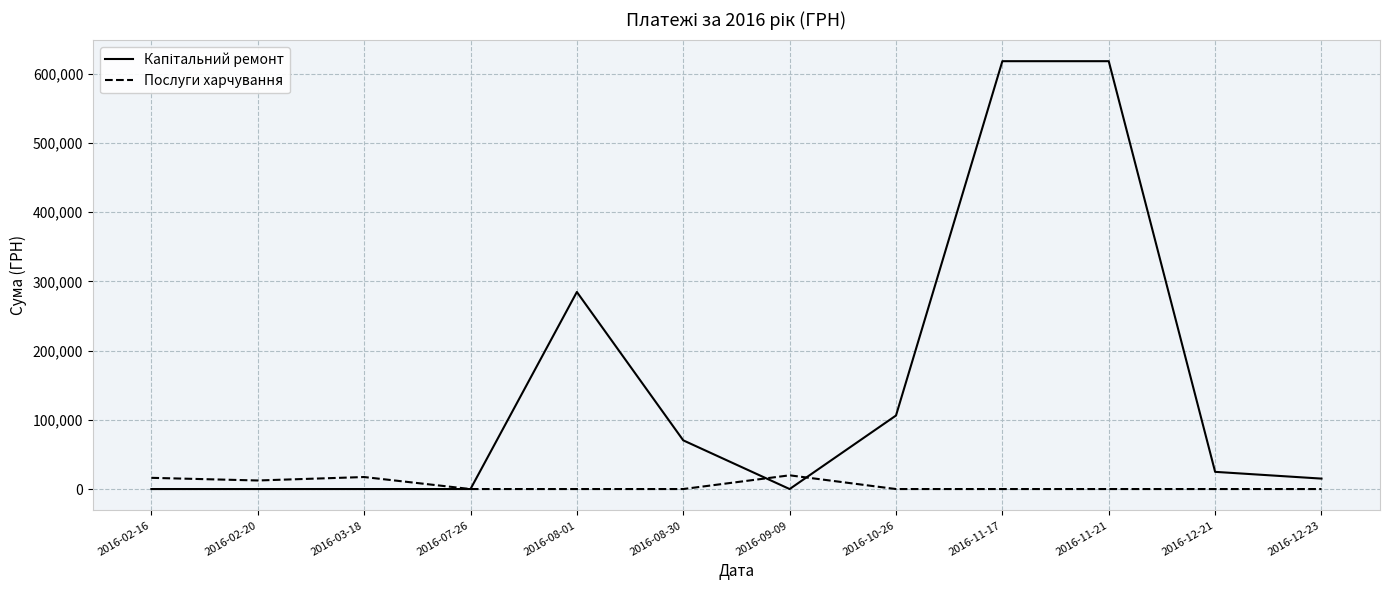

What is the total value across all series at 2016-09-09?

19840.4